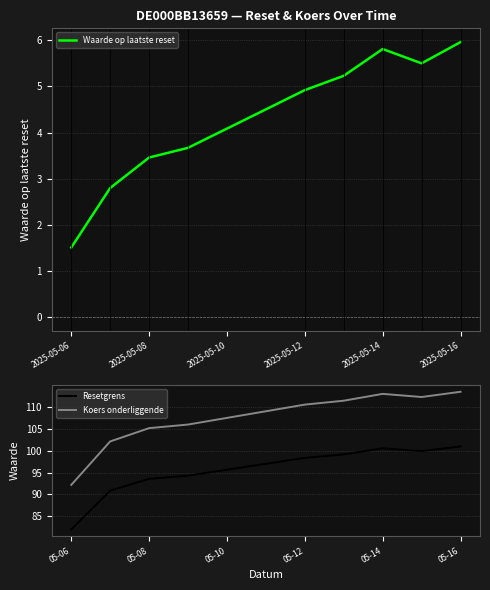

Which series has the largest total across all categories?

Koers onderliggende